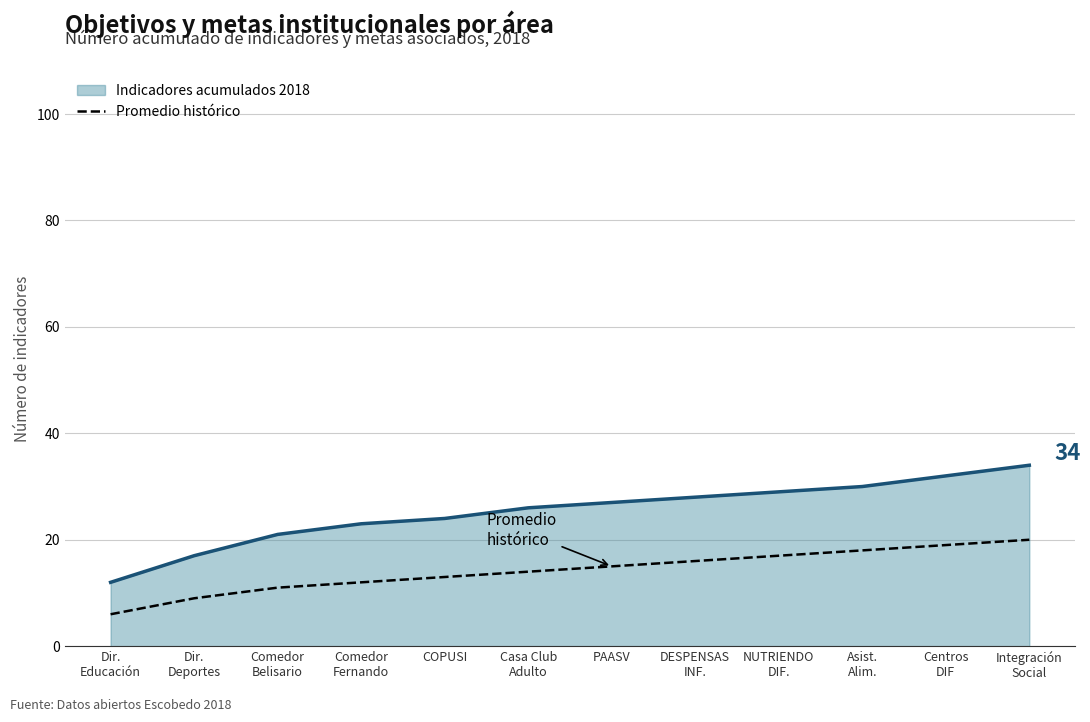

At PAASV, list the series in order from smallest to largest.

Promedio histórico, Indicadores acumulados 2018